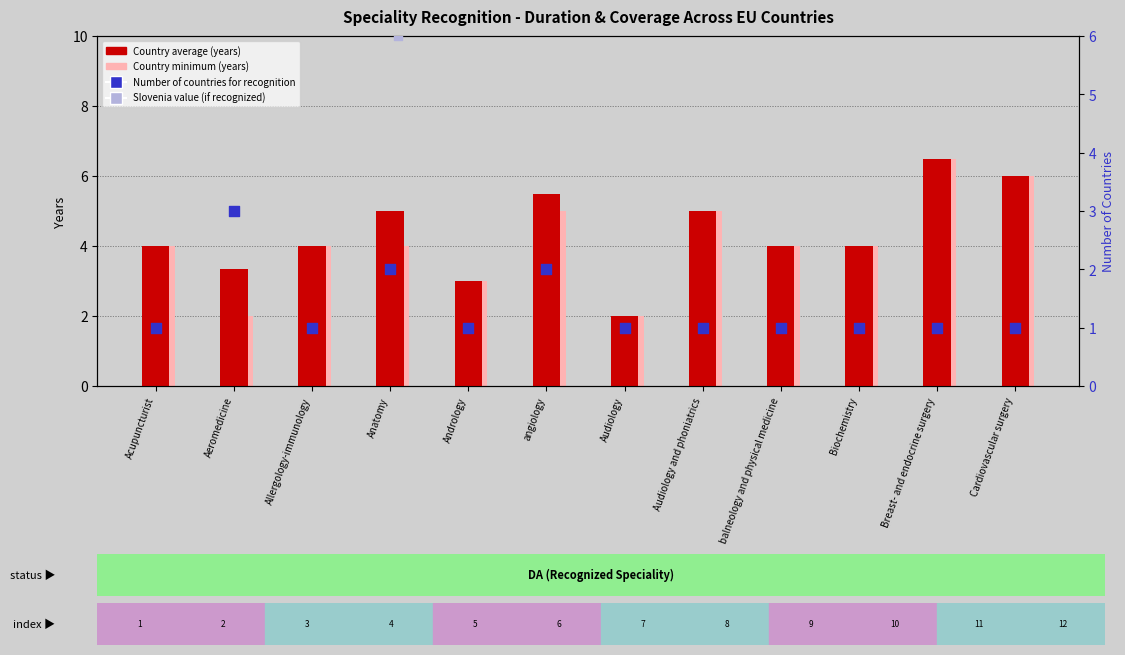

Which series has the largest total across all categories?

Country average